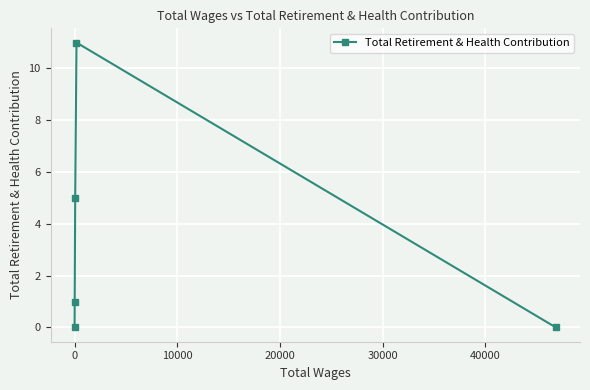

What is the greatest value displayed?

11